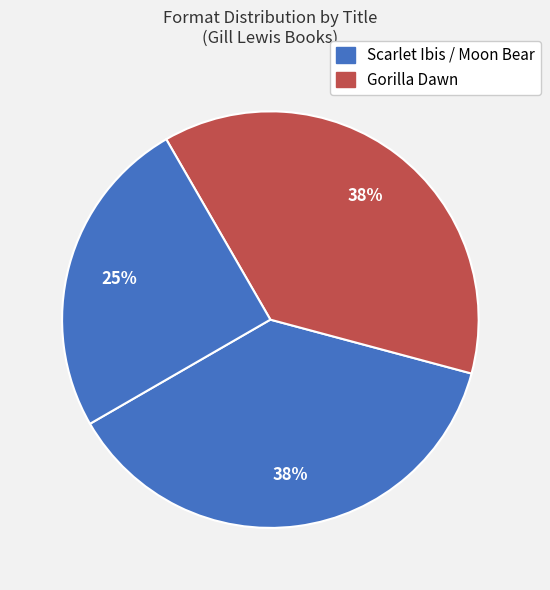

Count the number of slices in the pie.

3